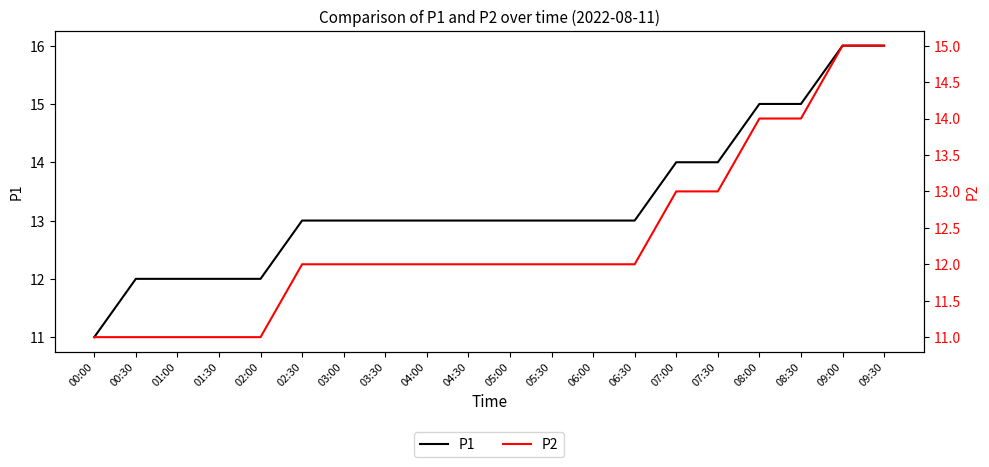

What are all the series names shown in the legend?

P1, P2